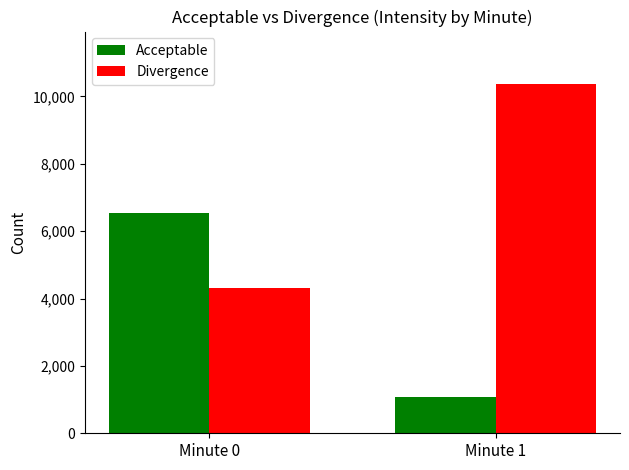

What are all the series names shown in the legend?

Acceptable, Divergence